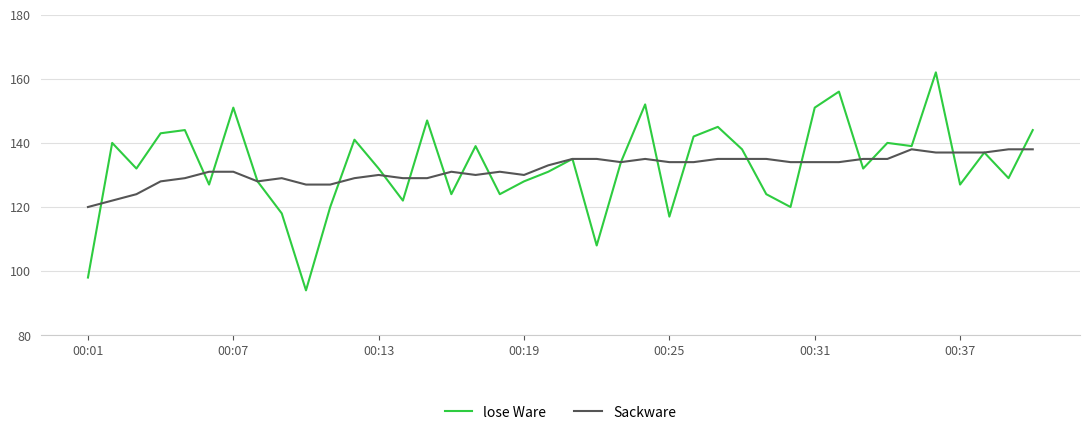

Which series ends up on top after the final intersection of Sackware and lose Ware?

lose Ware